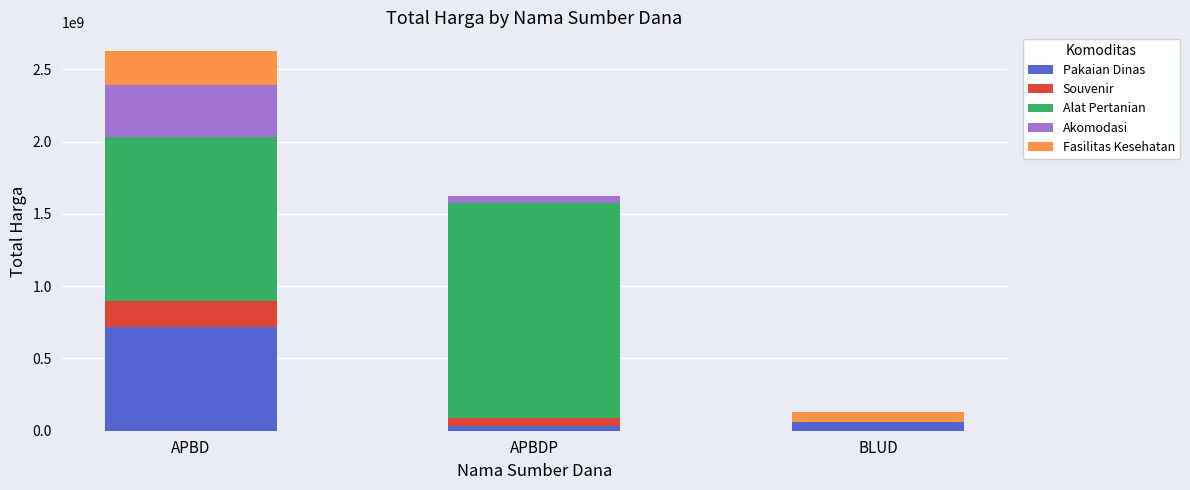

Reading right to left, what are the values for Pakaian Dinas?

BLUD=62920000	APBDP=30293000	APBD=718807000